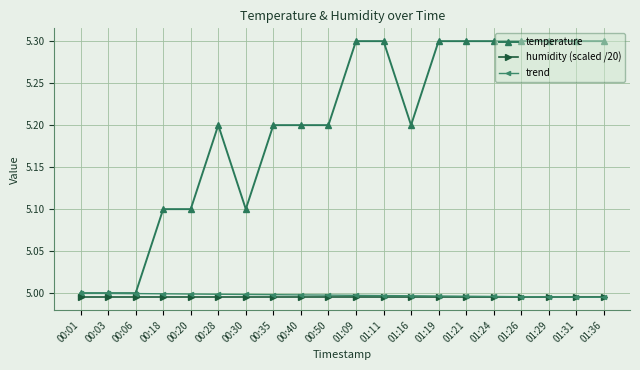

Rank the series by their maximum value, from lowest to highest.

humidity (scaled /20), trend, temperature